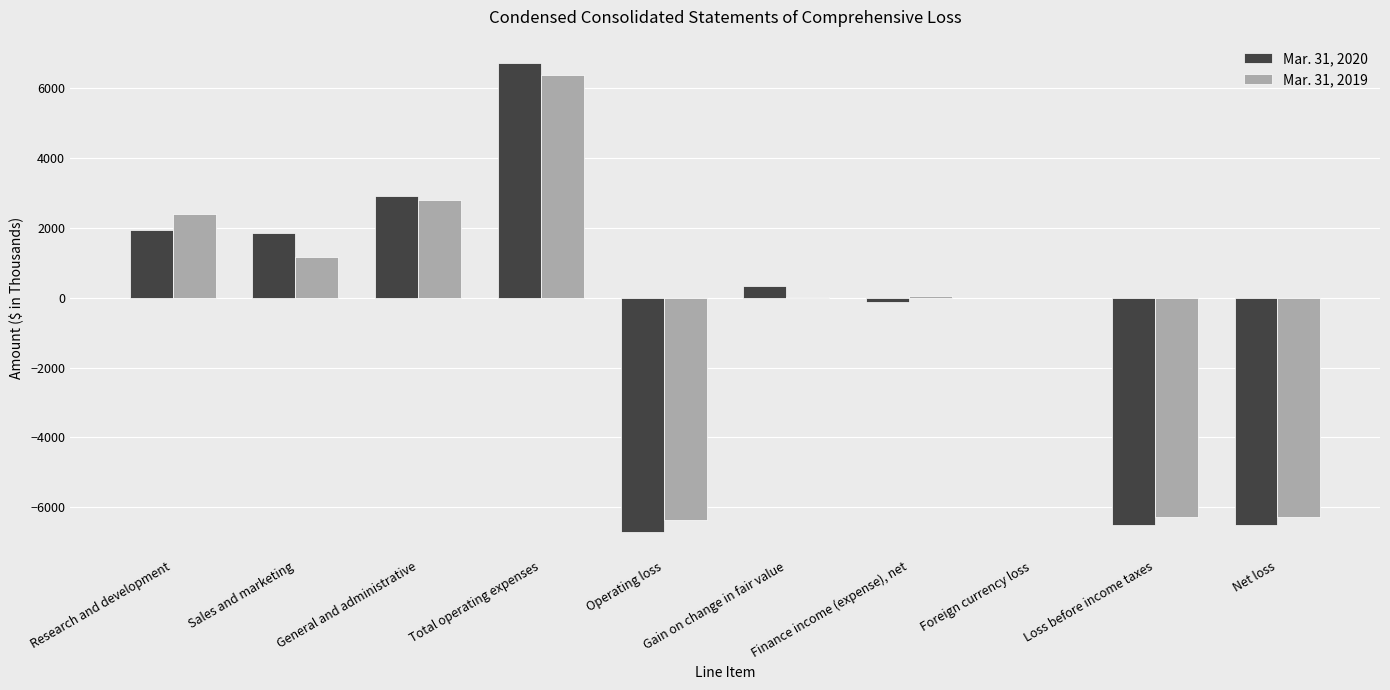

Are the bars grouped side by side (vs. stacked)?

Yes